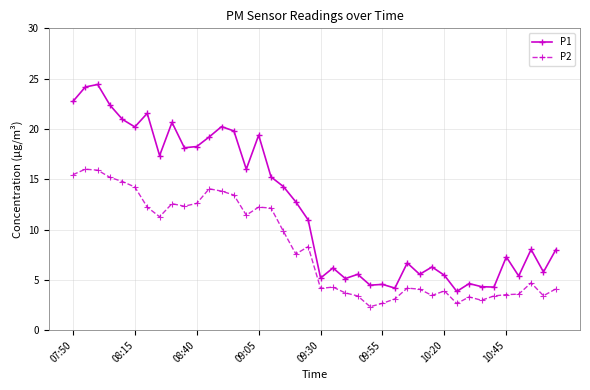

True or false: P2 and P1 intersect in this chart.

False